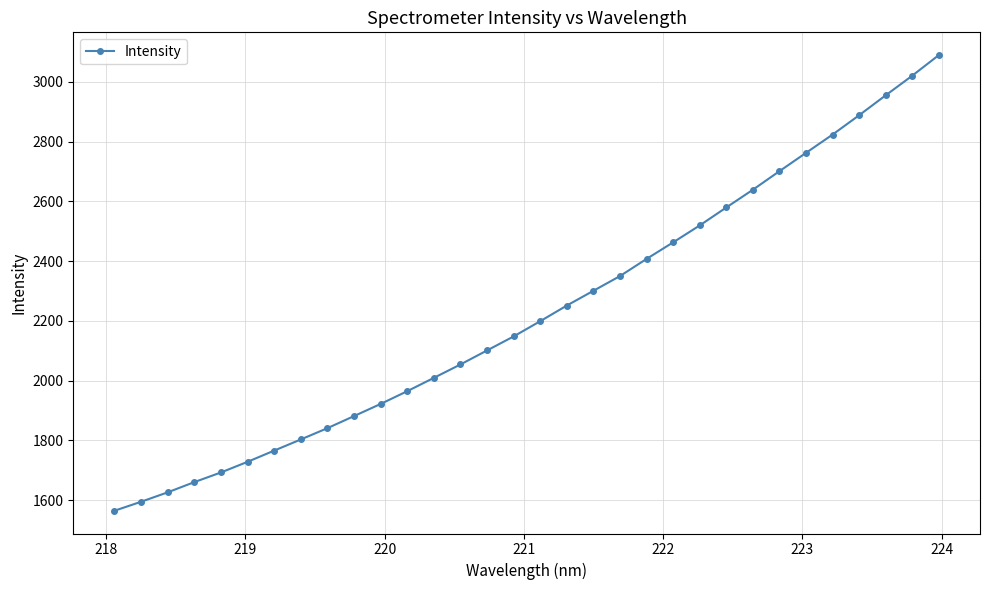

What is the value of the 13th point from the left?

2009.2